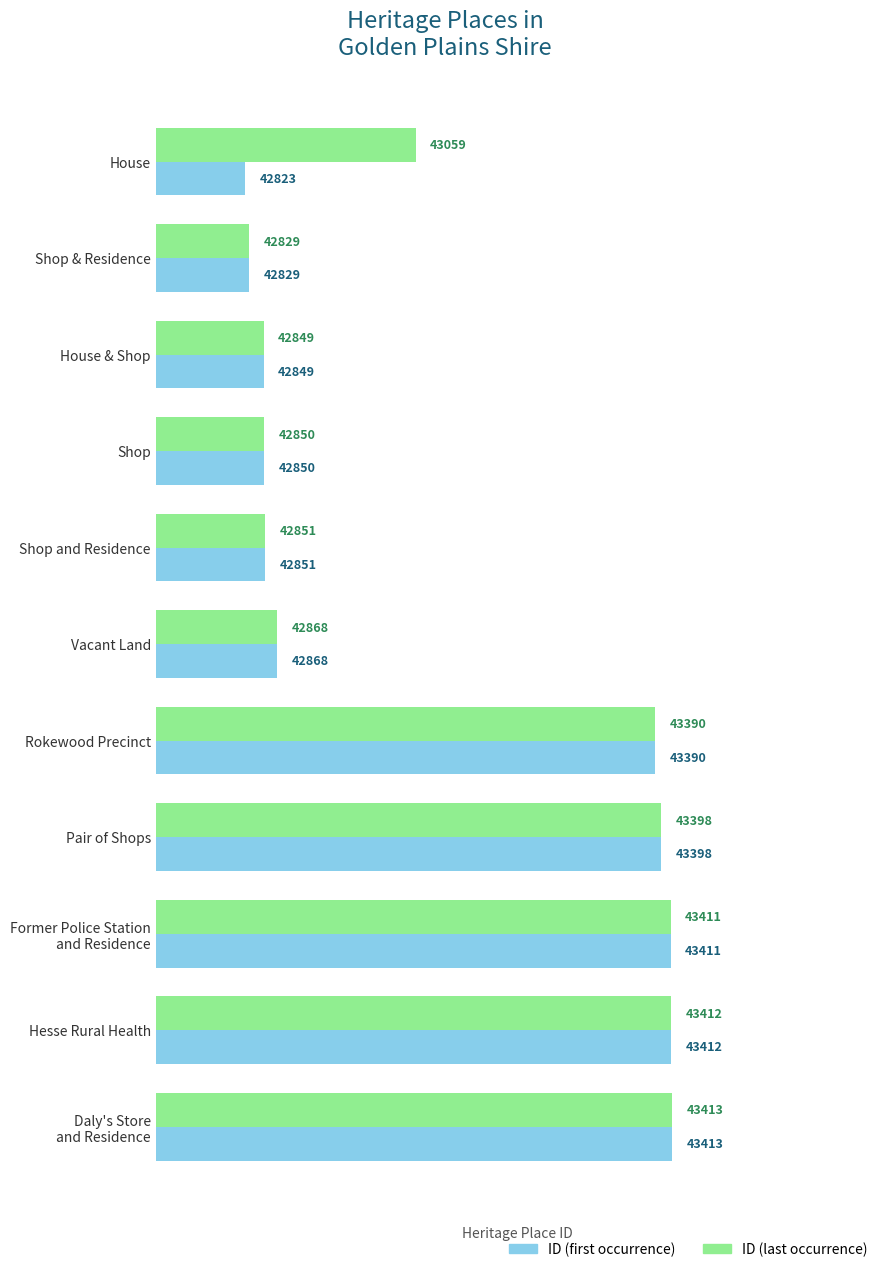

What is the minimum value shown in the chart?

42823